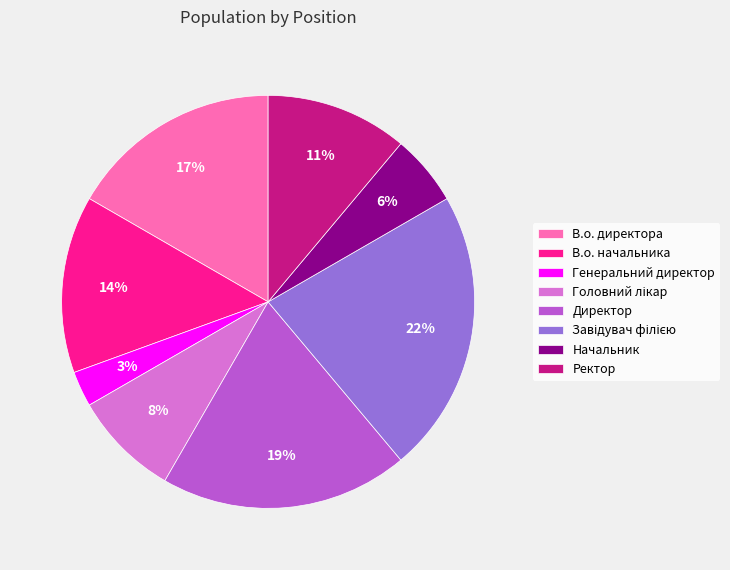

To the nearest percent, what is the difference between the Генеральний директор and В.о. начальника slice percentages?

11%